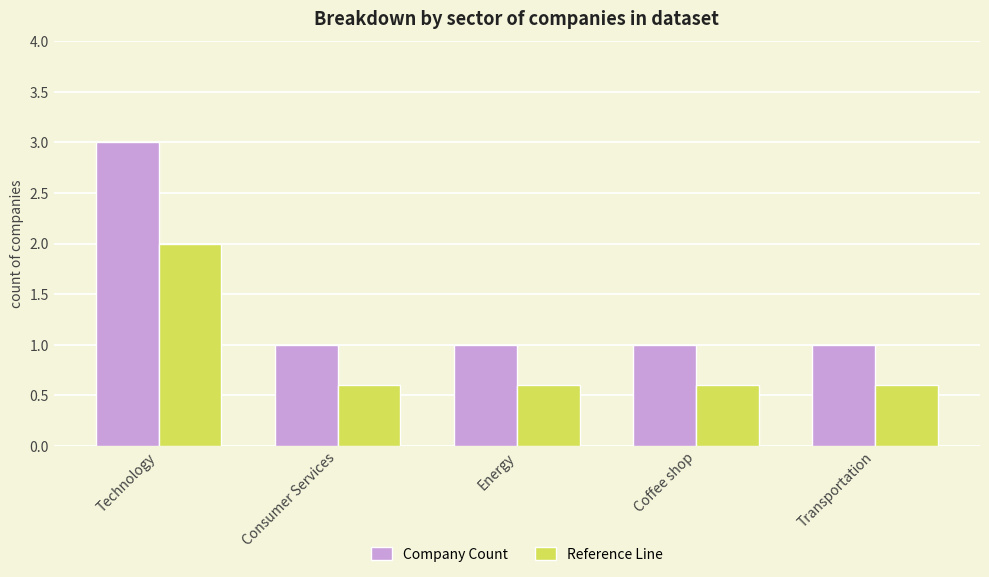

What are all the series names shown in the legend?

Company Count, Reference Line